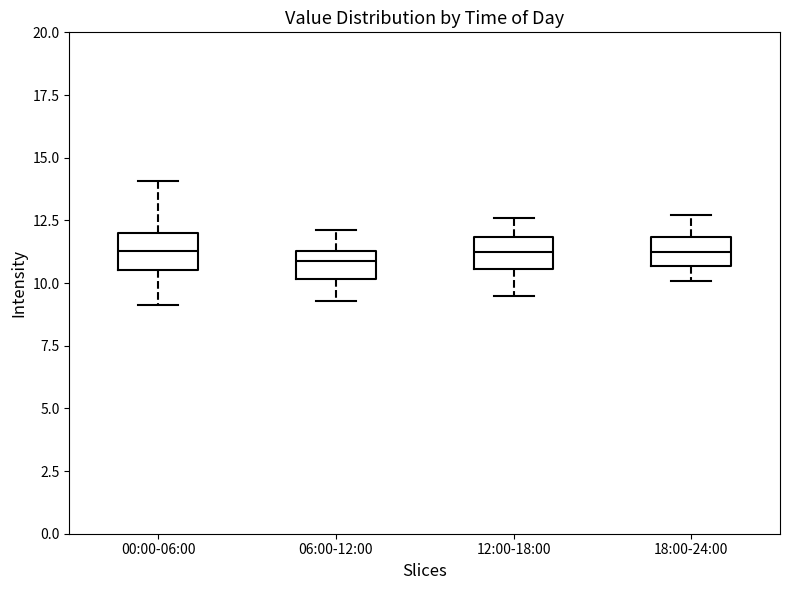

Reading left to right, transcribe this box plot: for each box, give where its median line is, the range the box spans, and where its two whiskers end, as read against the y-axis. The values are not printed on the chart, so give them approximately, as read against the axis.

00:00-06:00: median 11.5, box 10.5 to 12.0, whiskers 9.0 to 14.0
06:00-12:00: median 11.0, box 10.0 to 11.5, whiskers 9.5 to 12.0
12:00-18:00: median 11.5, box 10.5 to 12.0, whiskers 9.5 to 12.5
18:00-24:00: median 11.5, box 10.5 to 12.0, whiskers 10.0 to 12.5